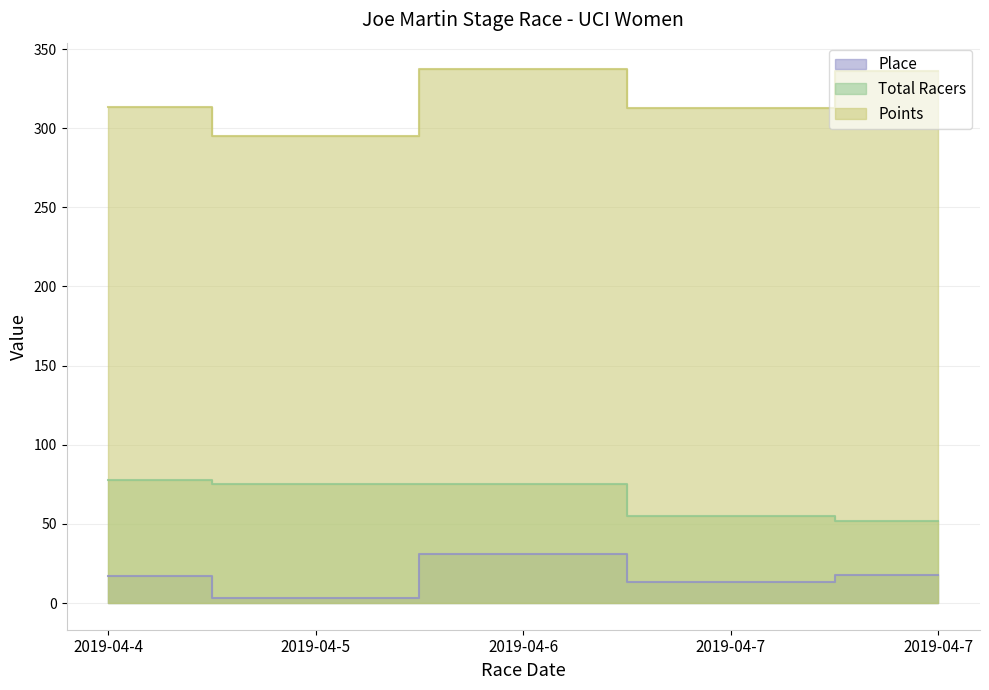

Does the chart have visible grid lines?

Yes